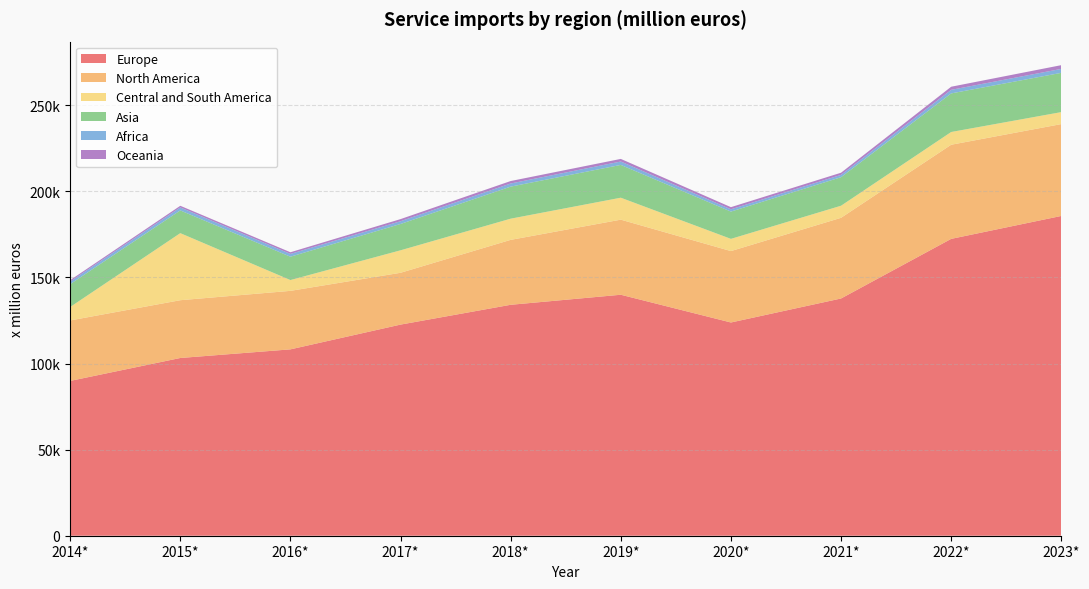

Reading left to right, what are all the values shown in this chart?

Europe: 89908	103225	108235	122618	134122	139957	123844	137787	172409	185728
North America: 35117	33558	33982	30096	37711	43611	41473	46858	54676	53355
Central and South America: 7810	38956	6280	13060	12312	12758	7100	7019	7402	6956
Asia: 13266	13207	13554	15296	18612	19046	15843	16572	22413	22804
Africa: 1542	1732	1621	1590	1822	1967	1332	1355	2080	2296
Oceania: 787	948	973	1233	1426	1514	1240	1245	1795	2172